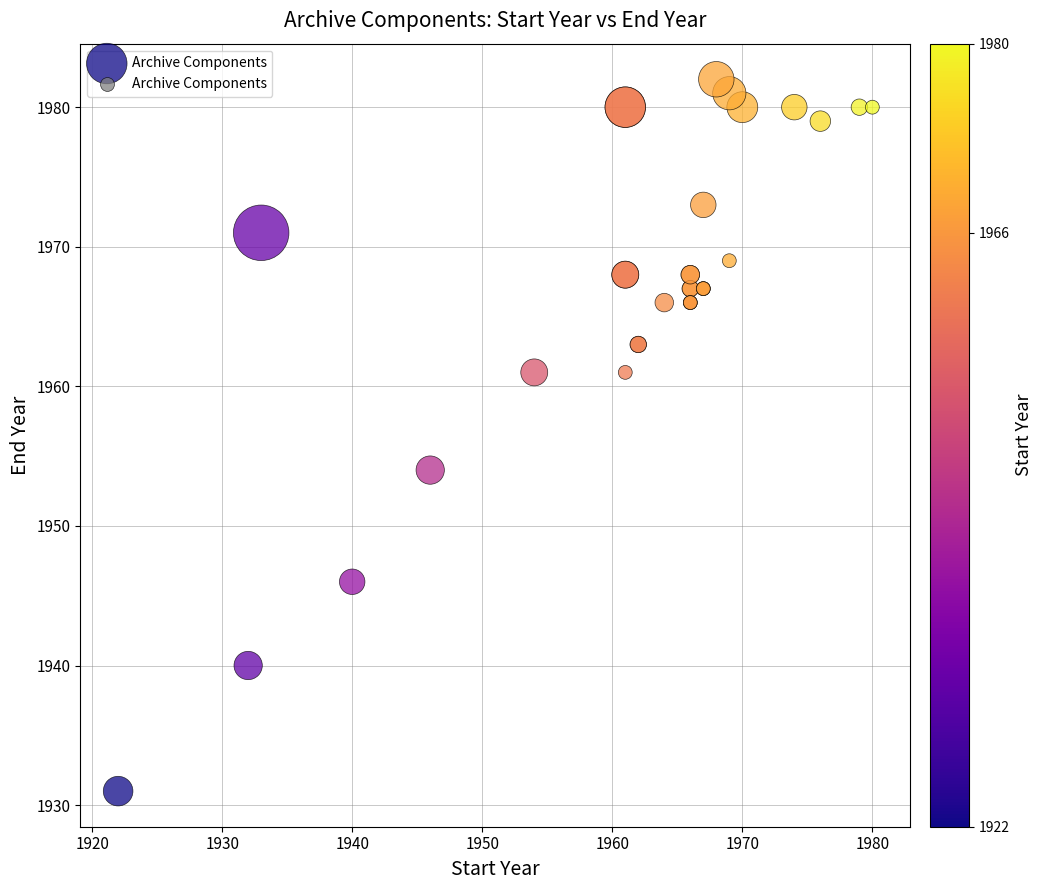

What Y value in the scatter plot is closest to 1956?

1954